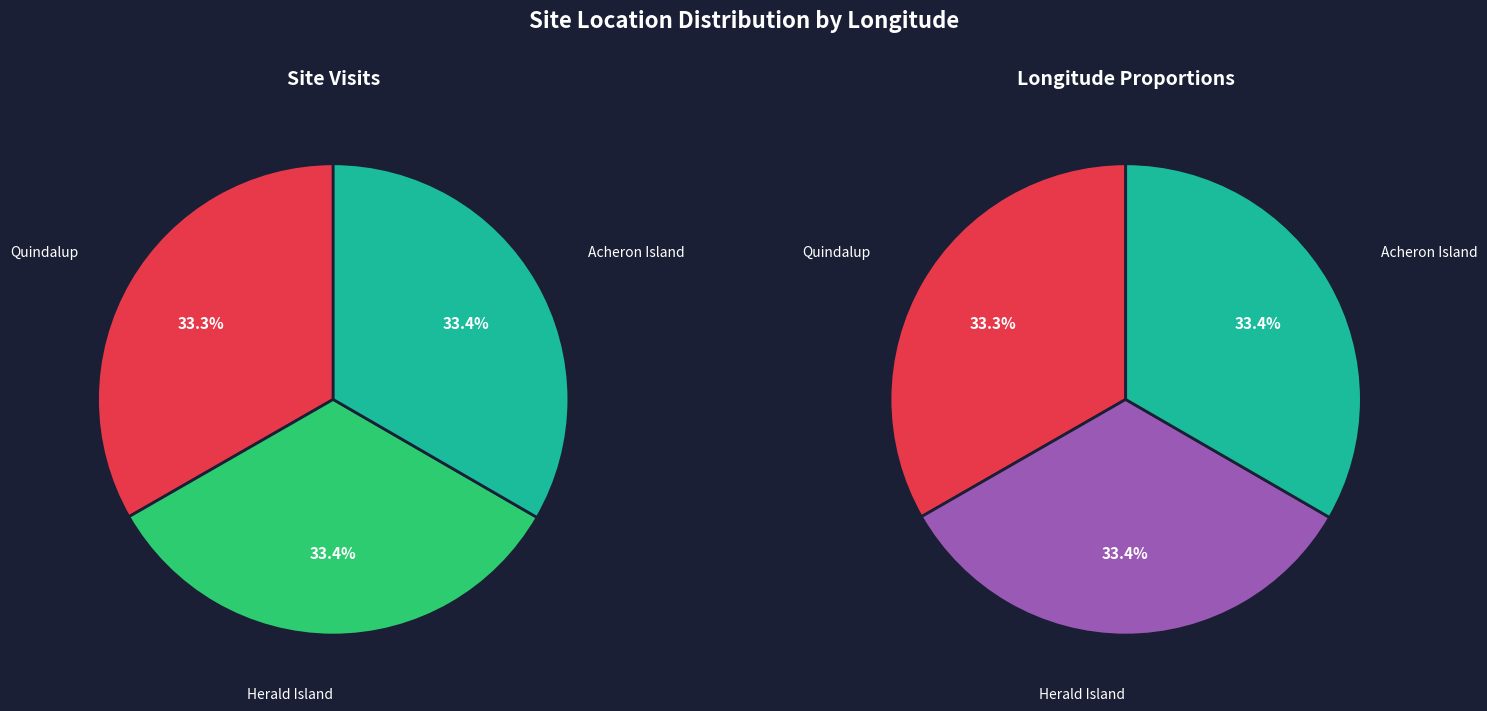

To the nearest percent, what portion does Acheron Island represent?

33%